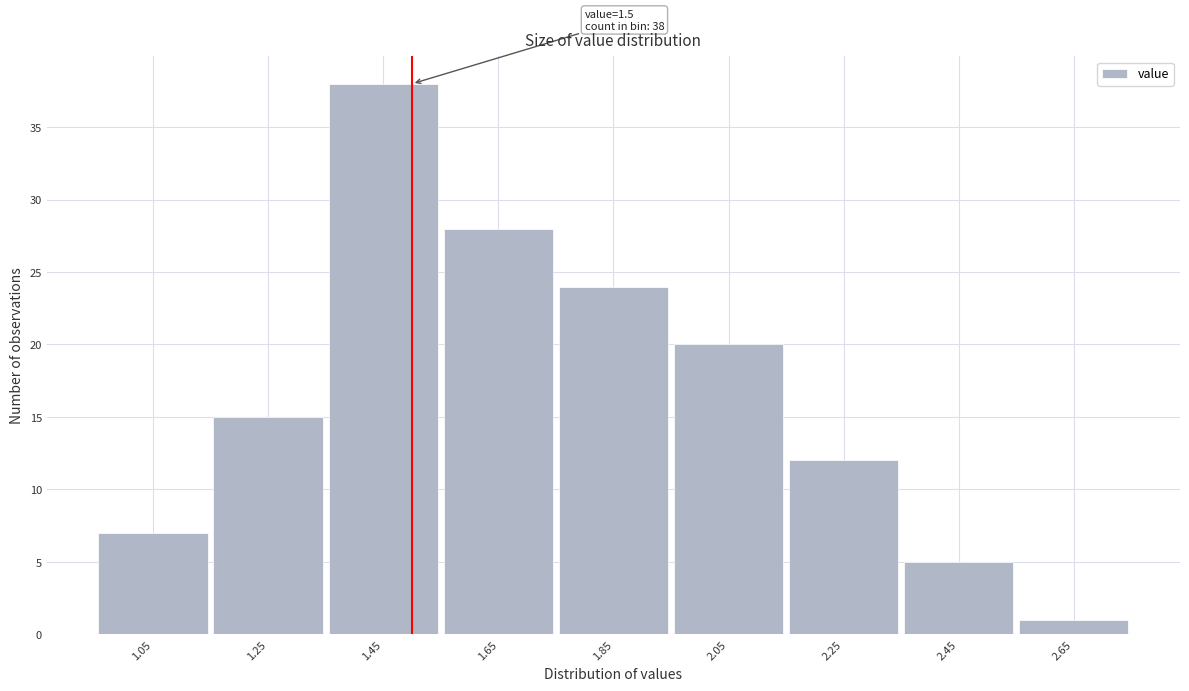

Over which range of the x-axis is the bar tallest?

1.35 to 1.55